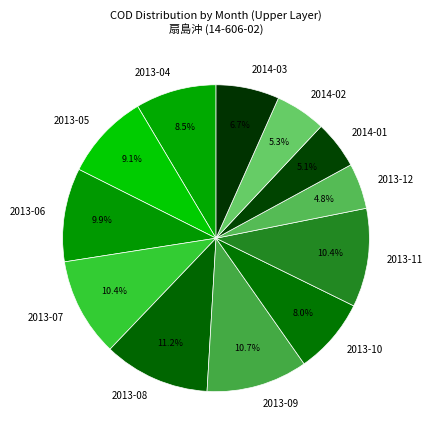

To the nearest percent, what is the difference between the largest and smallest slice percentages?

6%